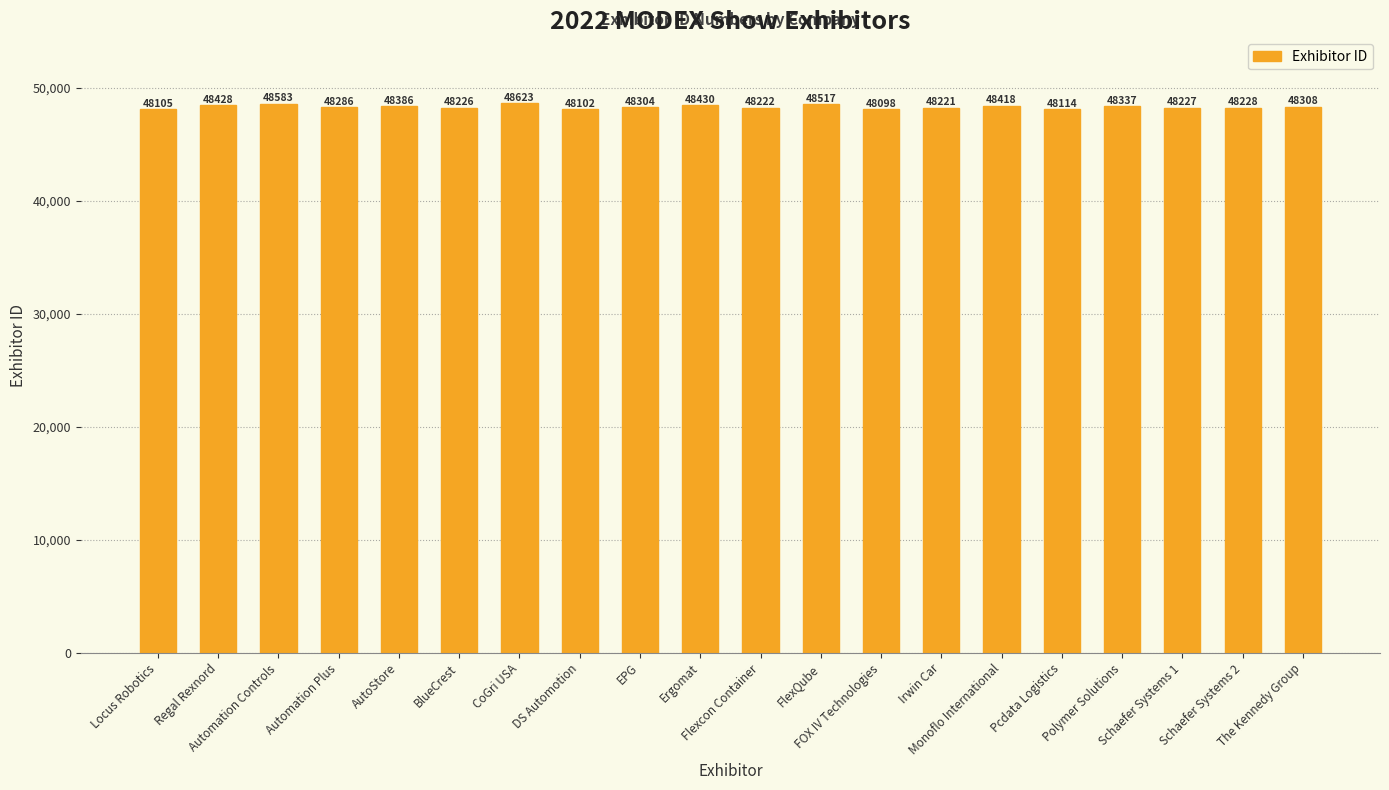

How many categories are shown in the chart?

20